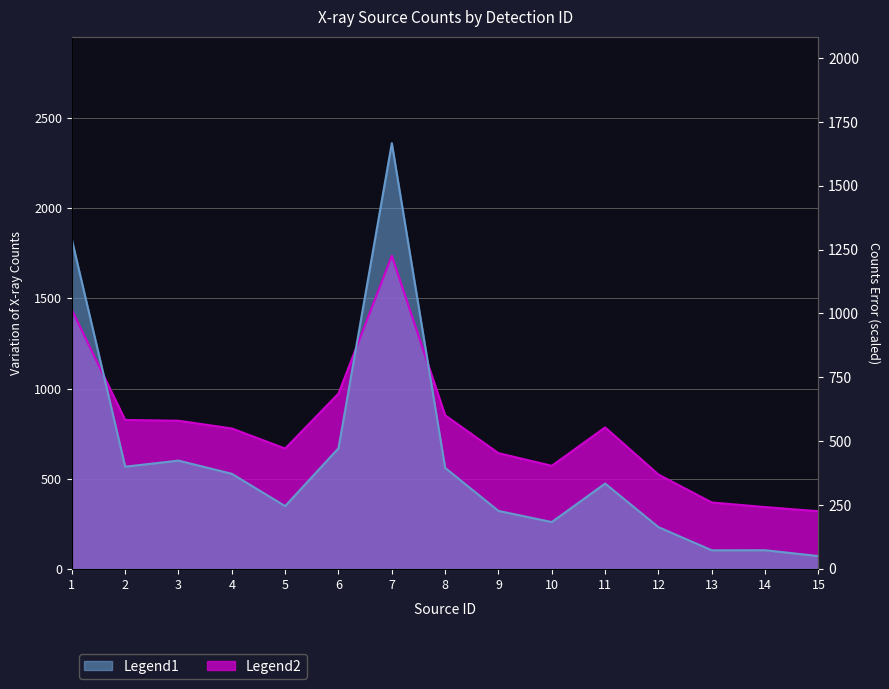

At which label does cnts first exceed 473?

1